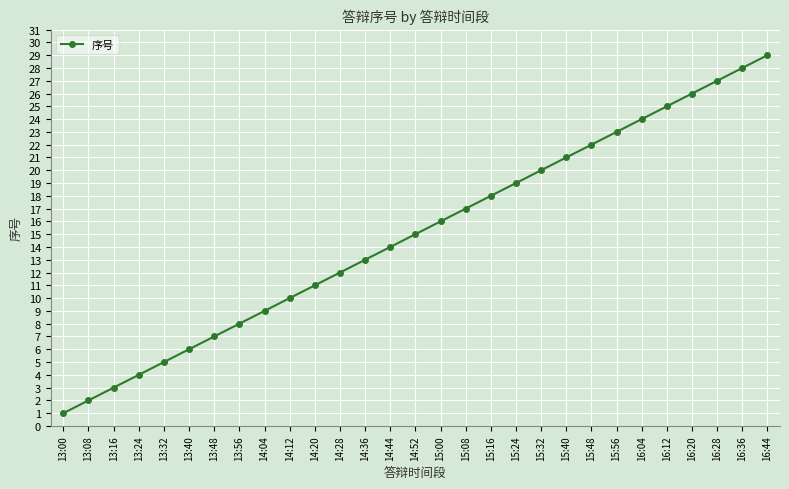

Reading left to right, list all the values displayed in this chart.

1	2	3	4	5	6	7	8	9	10	11	12	13	14	15	16	17	18	19	20	21	22	23	24	25	26	27	28	29